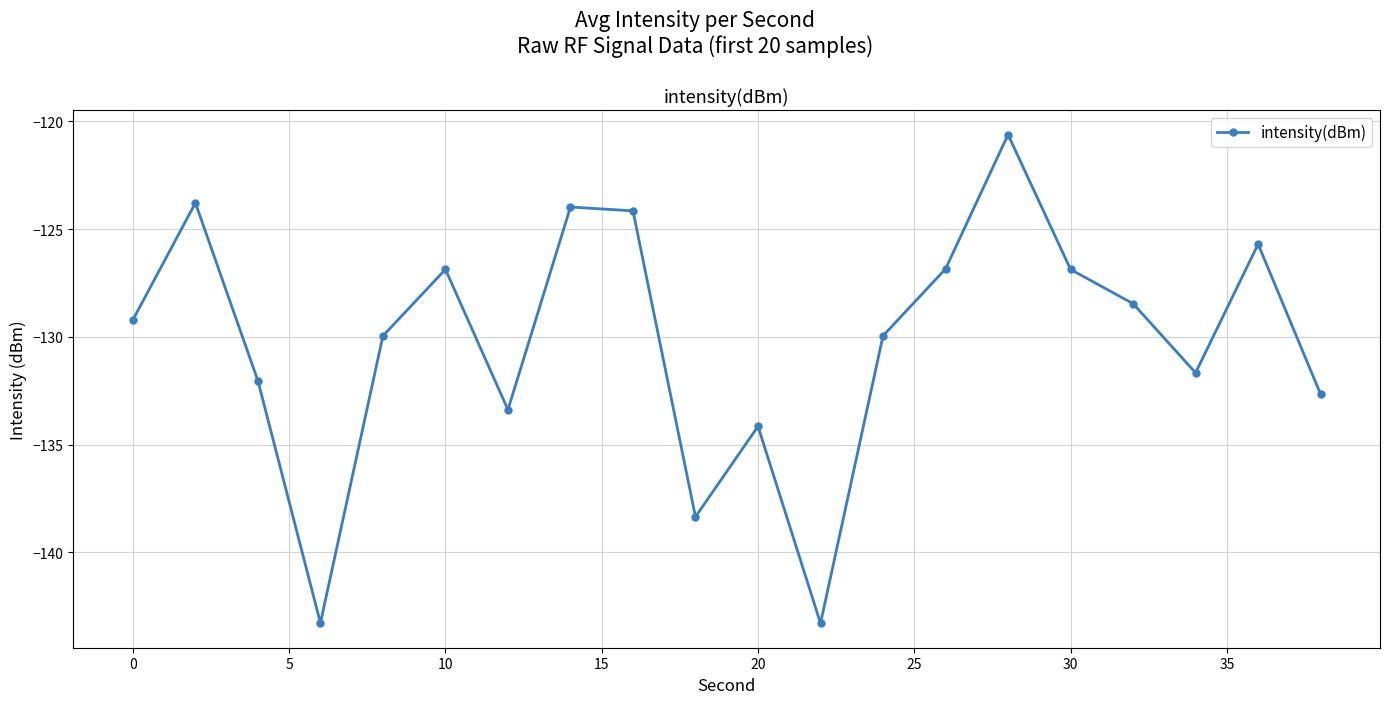

What is the value of the 2nd point from the left?

-123.8